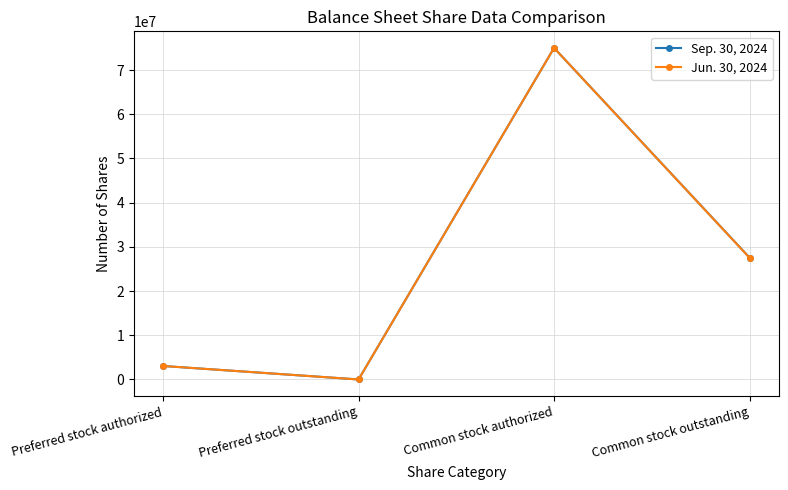

What is the label of the 1st point from the left?

Preferred stock authorized